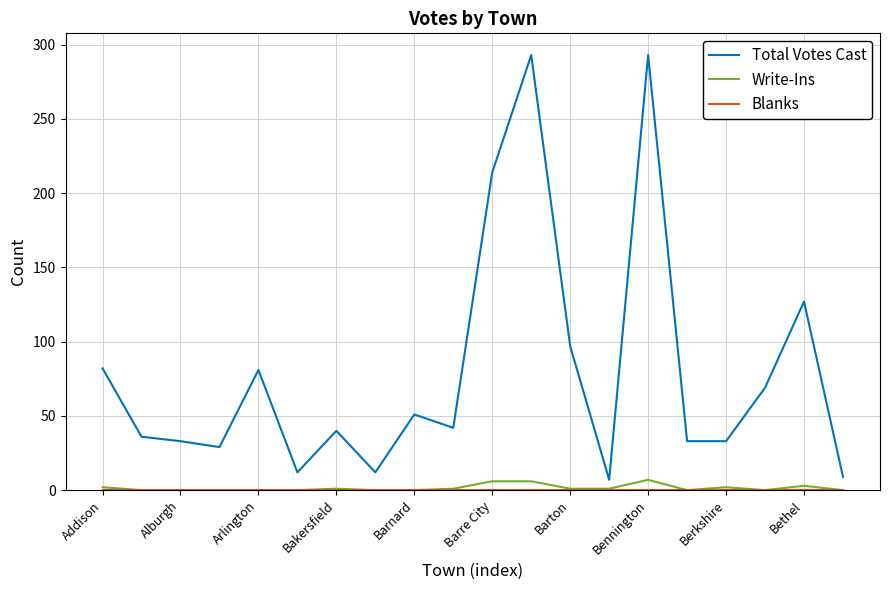

Which series has the largest total across all categories?

Total Votes Cast